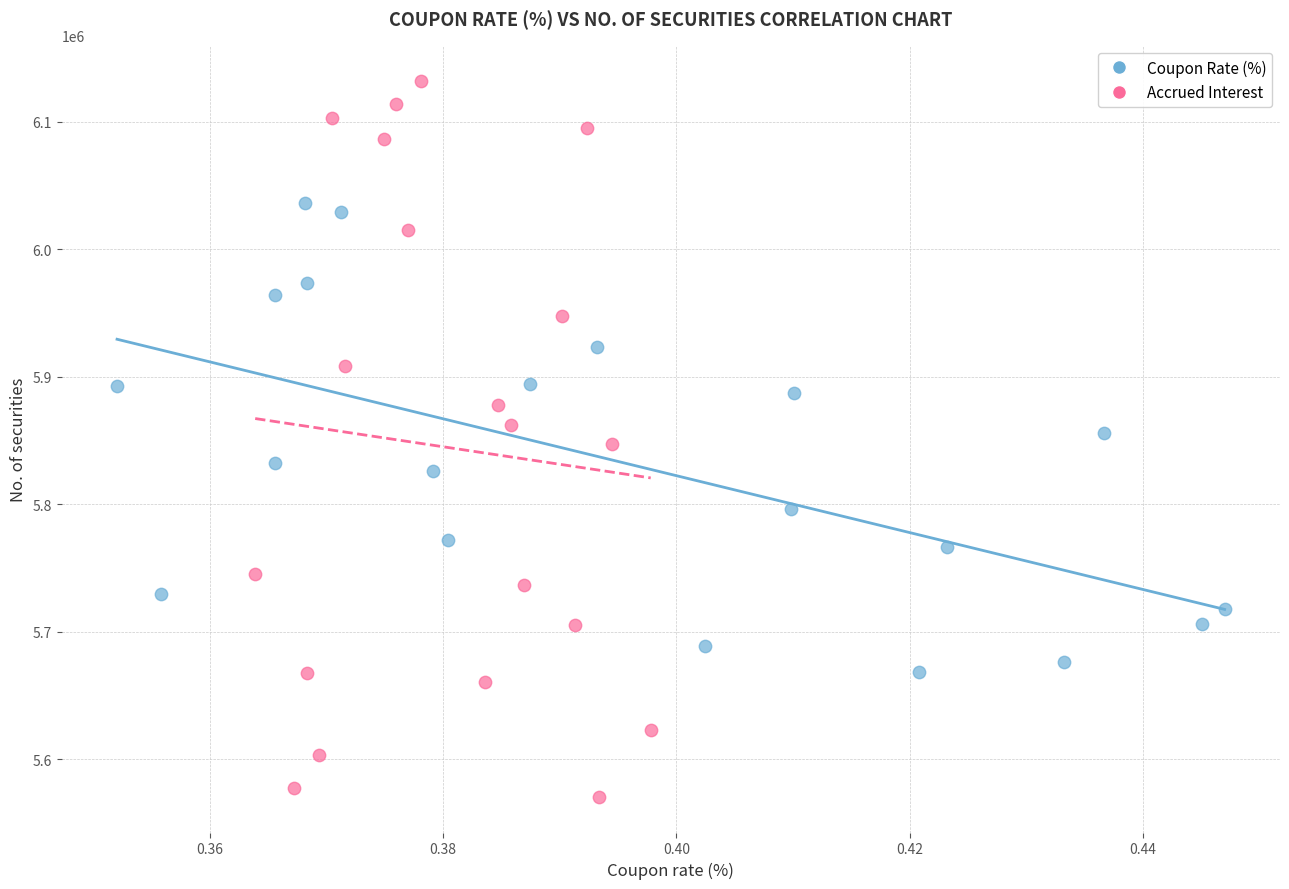

Which series has the widest spread of Y values?

Accrued Interest